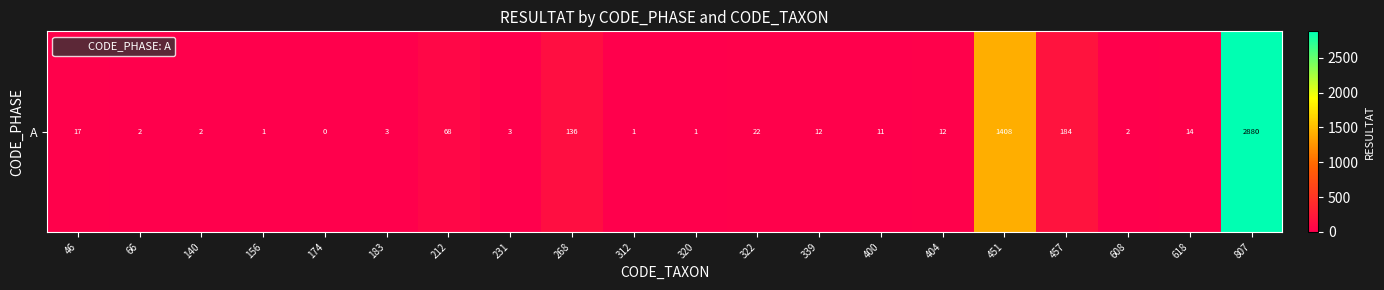

What is the maximum value shown in the chart?

2880